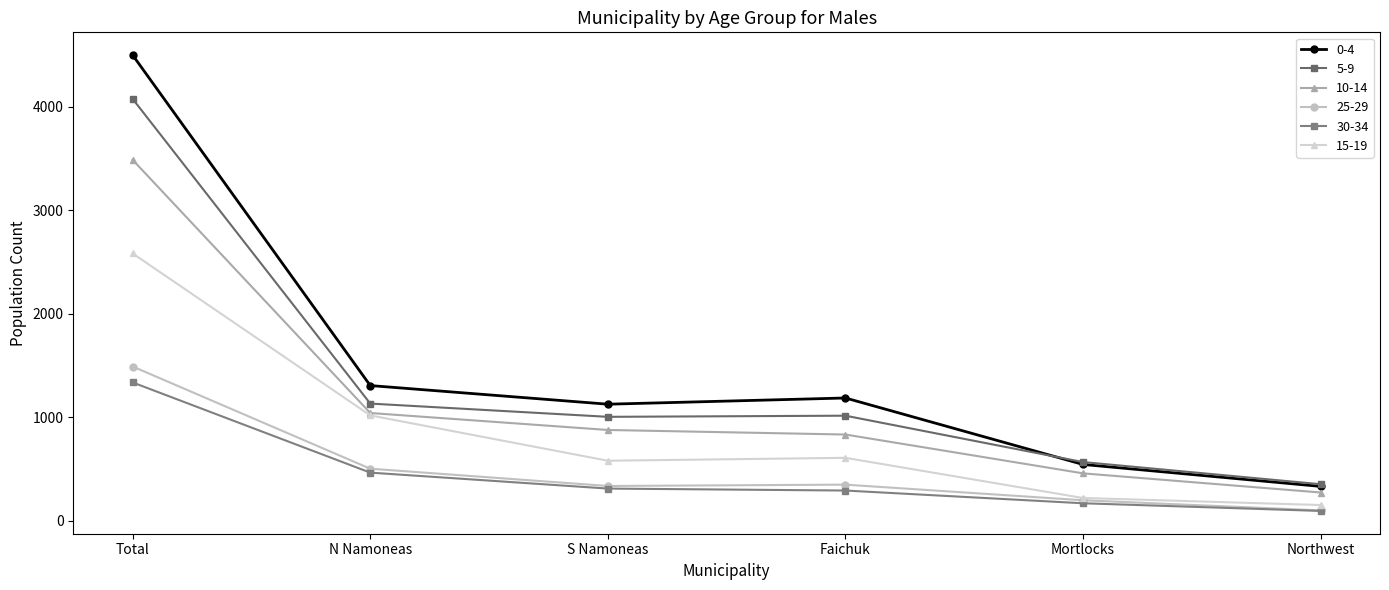

How many values in the 30-34 series are below 312?

3